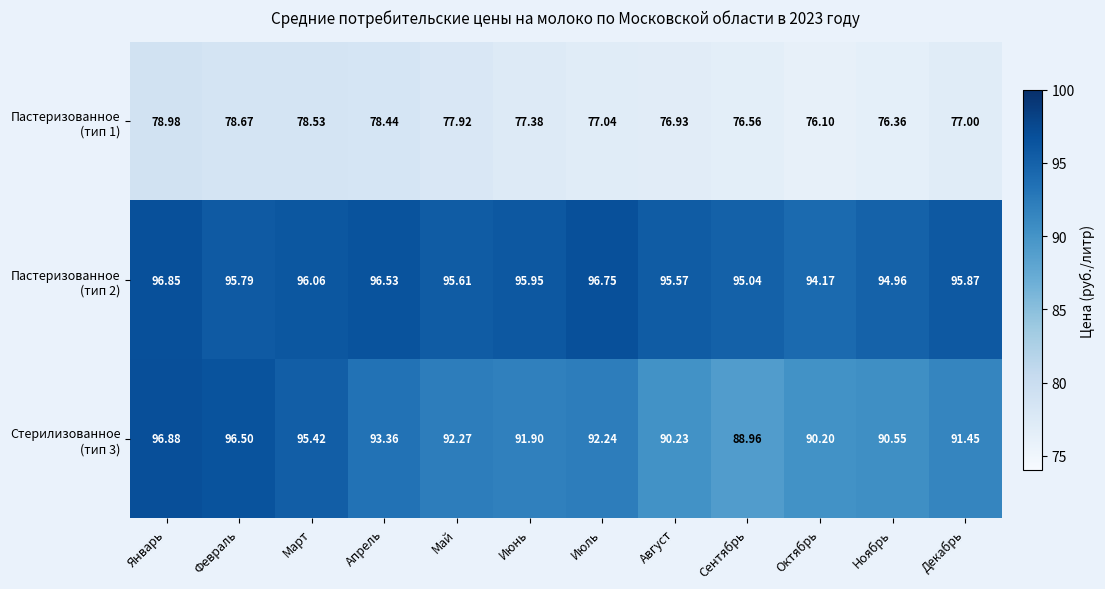

At which category is the sum across all series the highest?

Январь